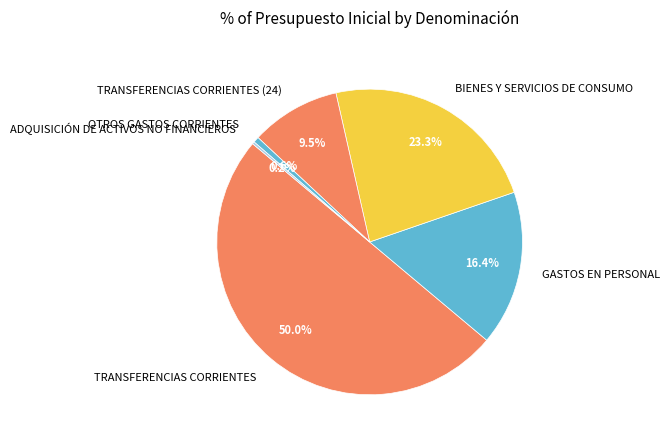

Do BIENES Y SERVICIOS DE CONSUMO and TRANSFERENCIAS CORRIENTES (24) together represent more than half of the pie?

No